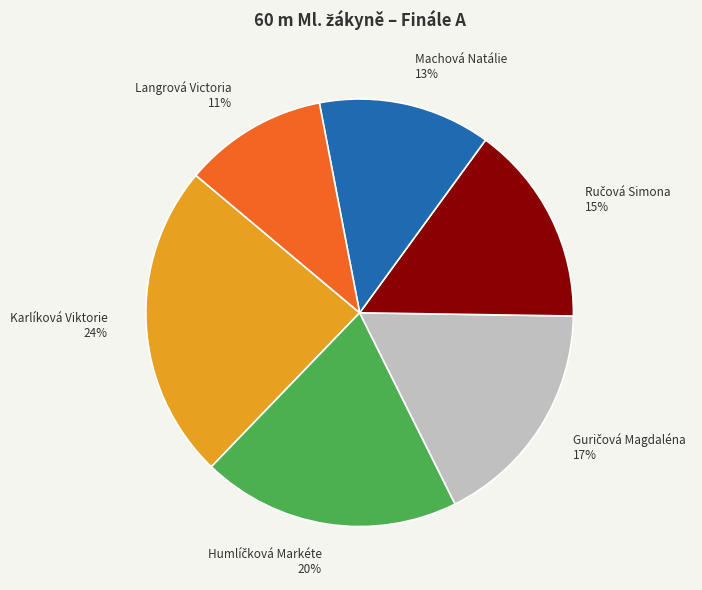

To the nearest percent, what percentage of the pie is Karlíková Viktorie?

24%